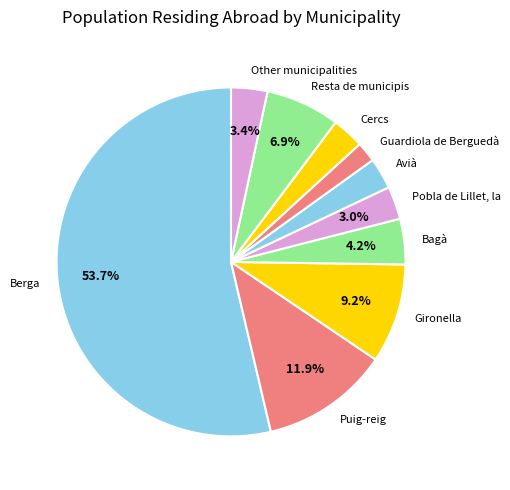

To the nearest percent, what percentage of the pie is Puig-reig?

12%